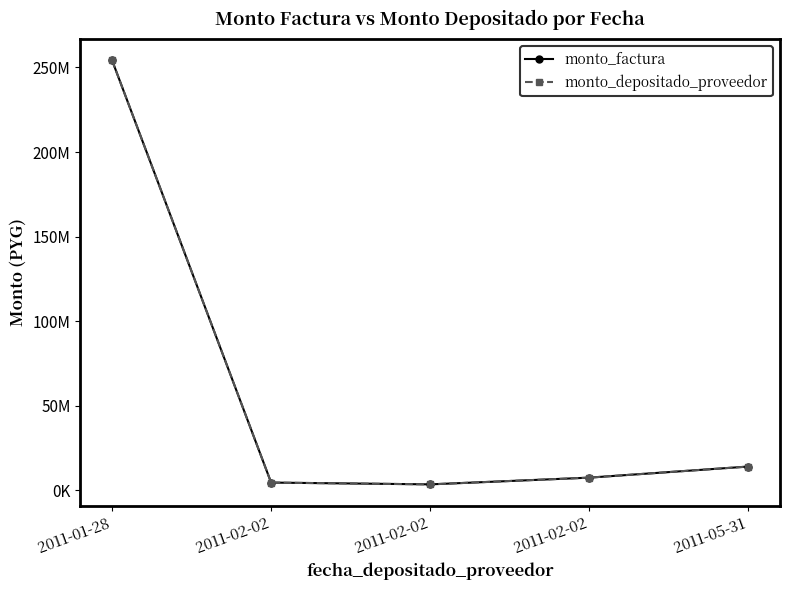

Is this an area chart (filled region under the line)?

No